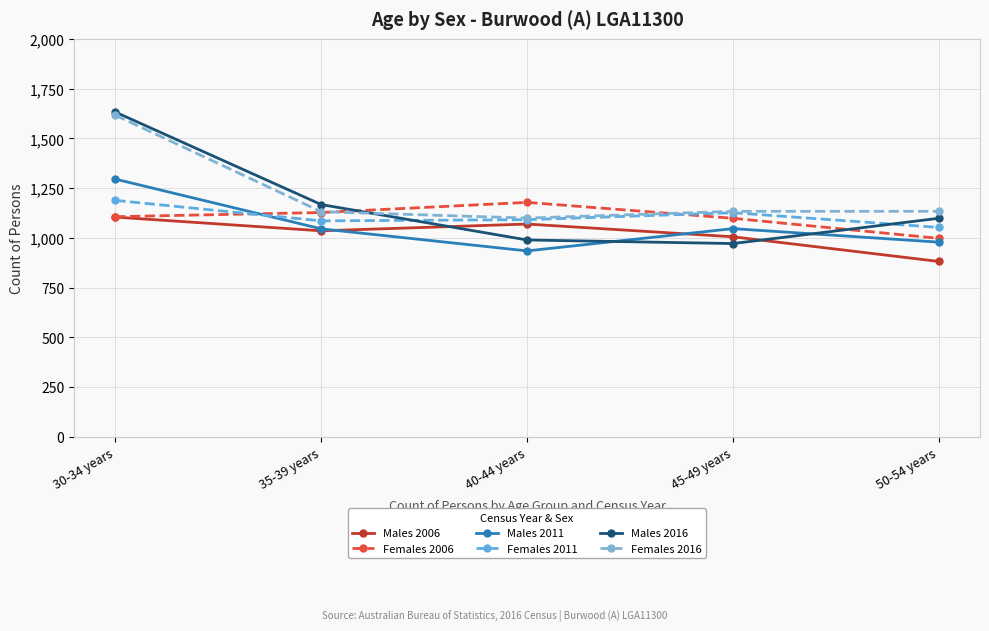

Read the Females 2006 value at 35-39 years, to the nearest 50.

1150